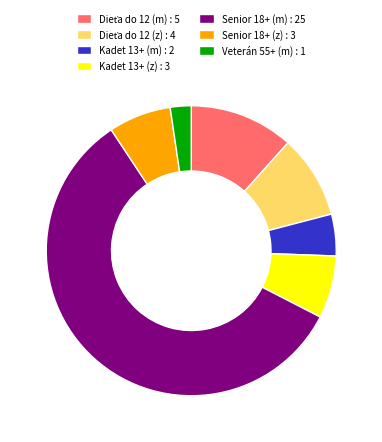

Is there a majority slice in this chart?

Yes